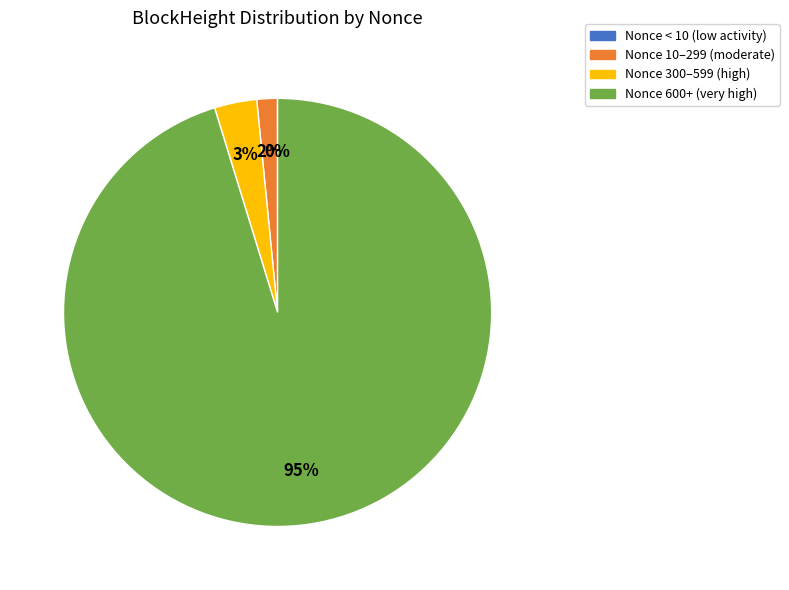

What is the largest slice in the pie chart?

Nonce 600+ (very high)